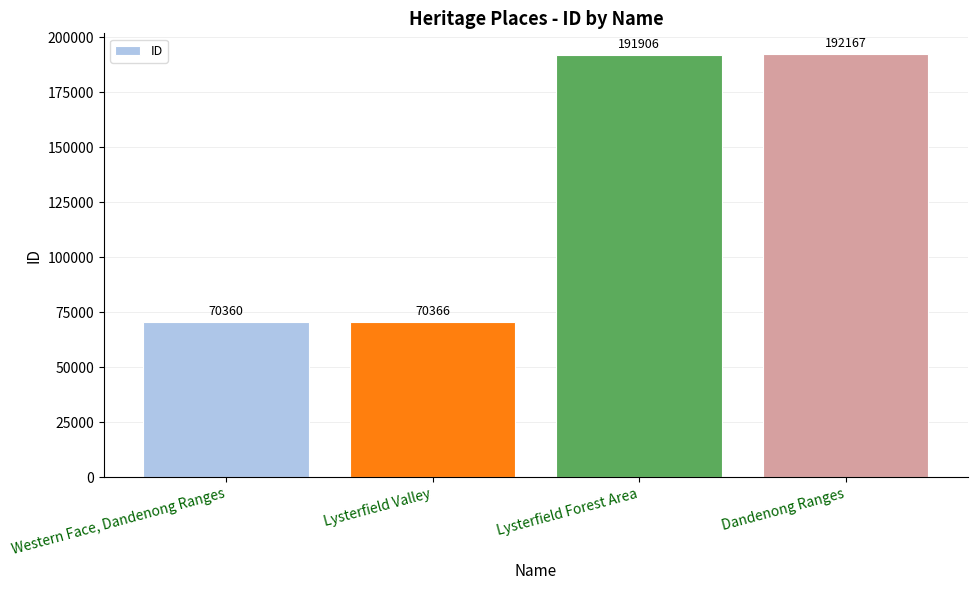

The chart shows a value of 191906 at Lysterfield Forest Area. True or false?

True